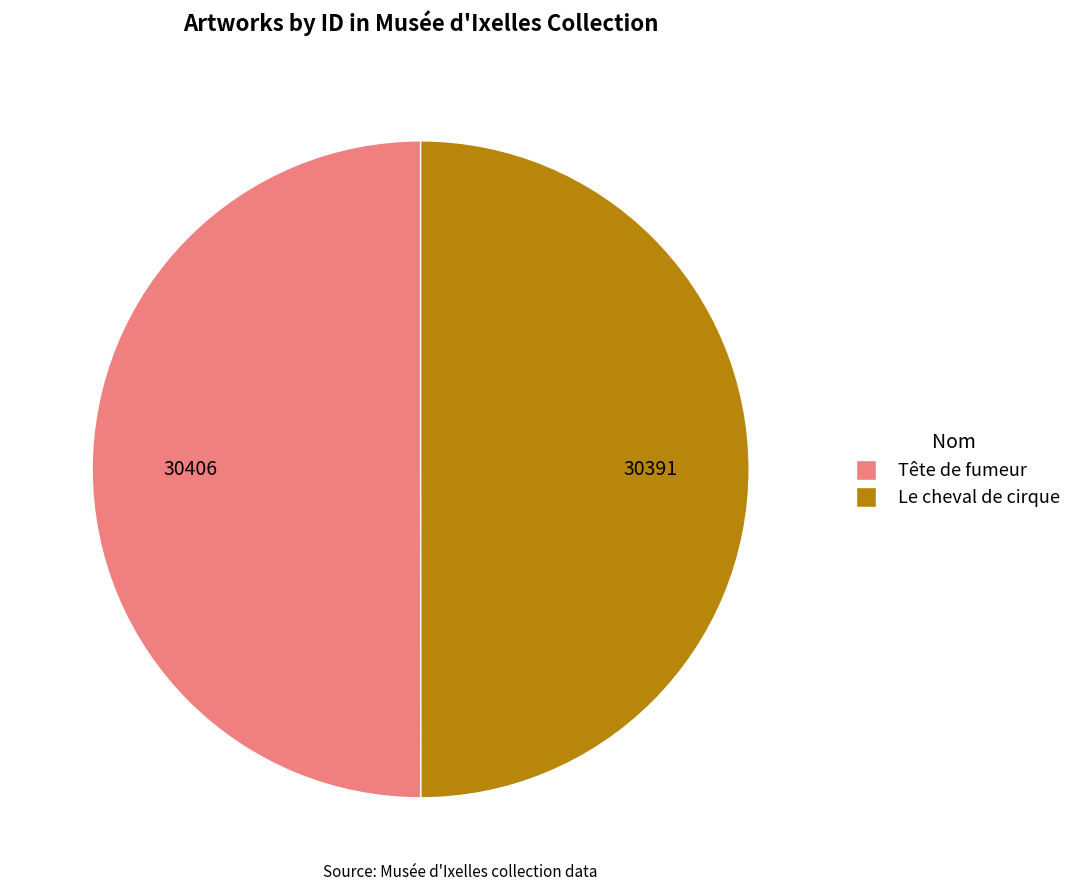

Is it true that Le cheval de cirque is 50% of the pie?

True